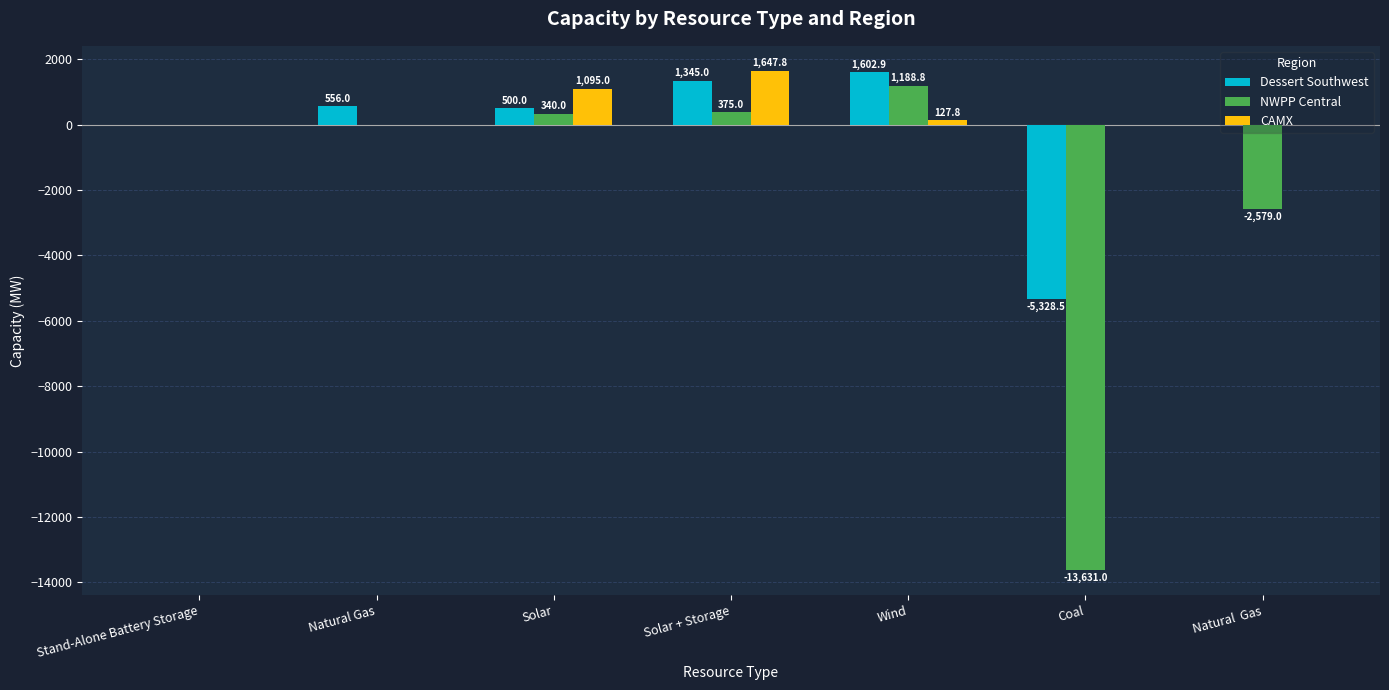

Is the value of CAMX at Solar + Storage greater than the value of NWPP Central at Wind?

Yes